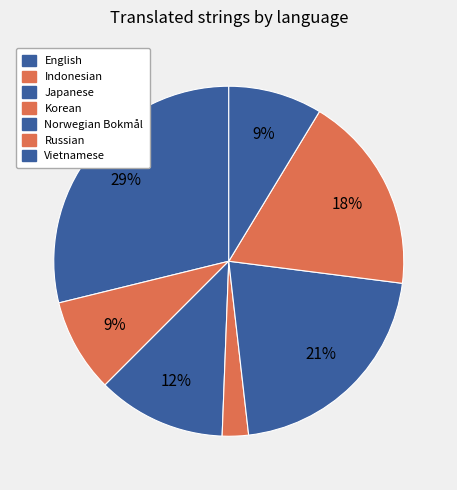

To the nearest percent, what is the difference between the largest and smallest slice percentages?

26%